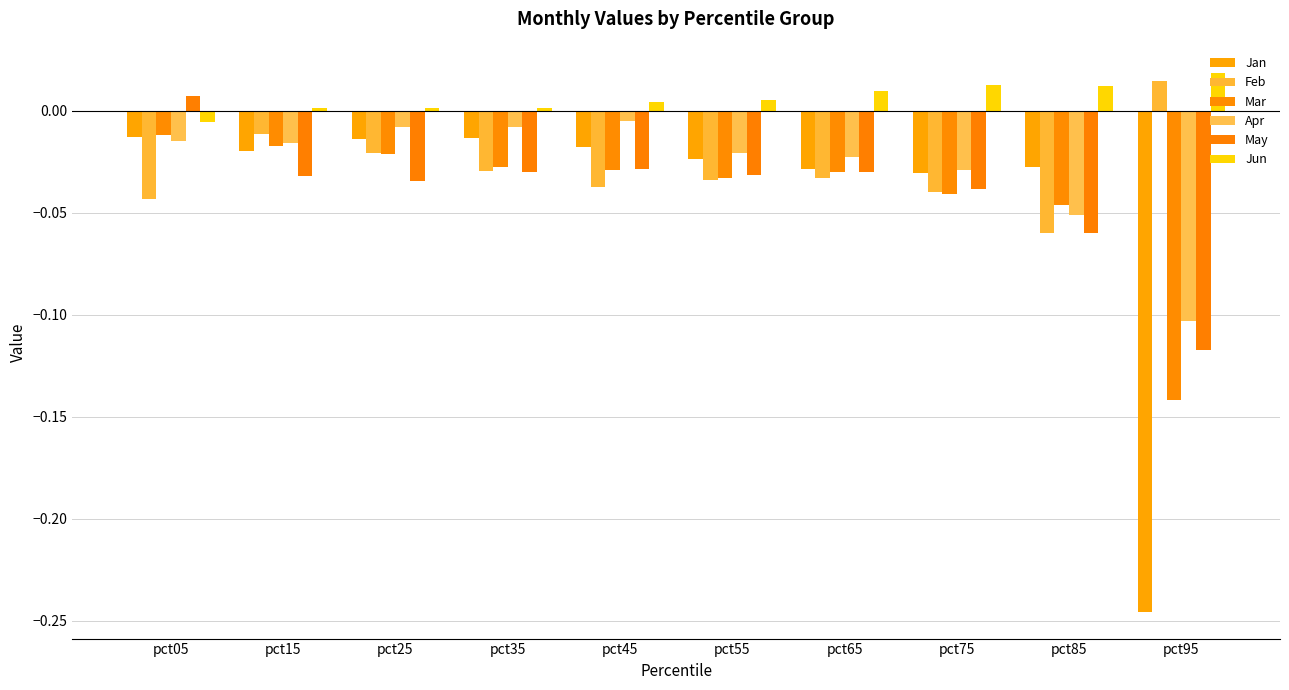

What are all the series names shown in the legend?

Jan, Feb, Mar, Apr, May, Jun